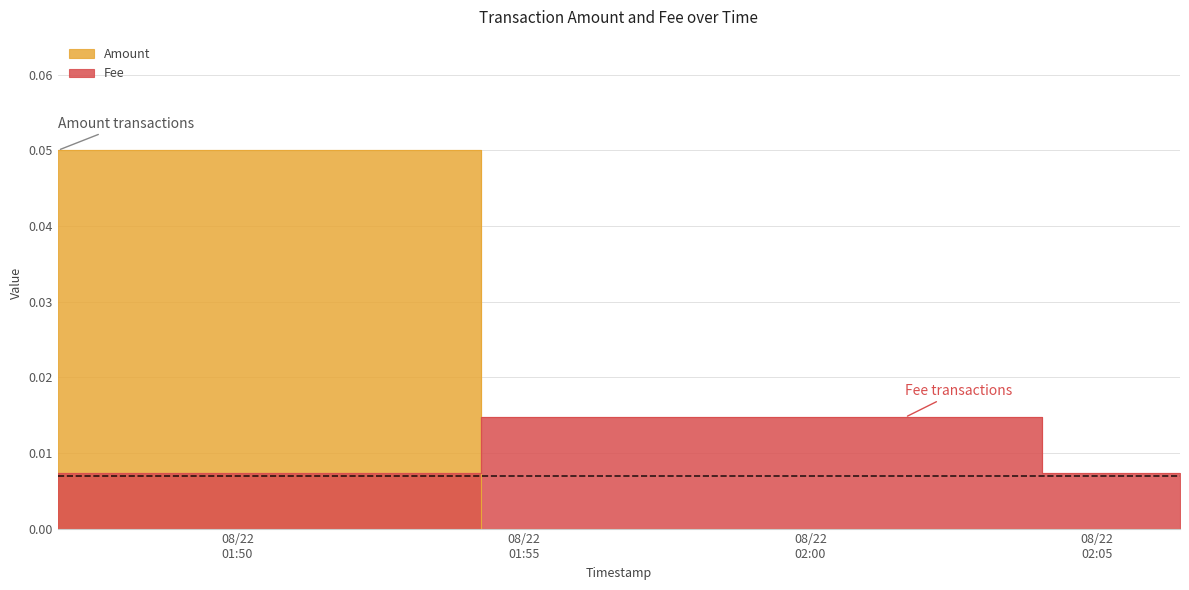

Is the value of Fee at 2020-08-22 02:01:39 greater than the value of Amount at 2020-08-22 02:01:39?

Yes